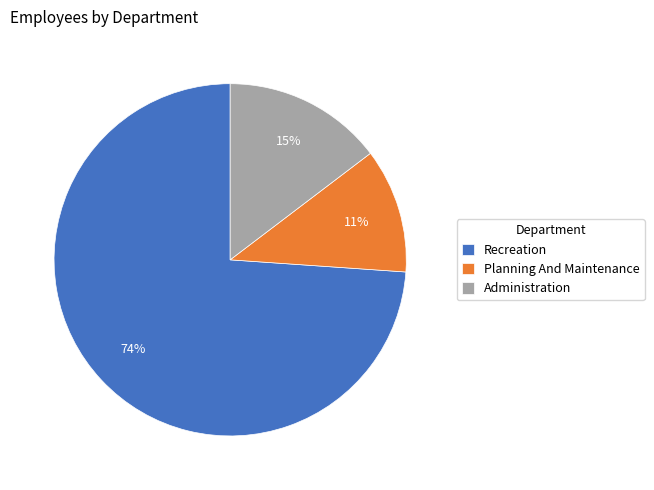

Which category has the smallest portion of the pie?

Planning And Maintenance